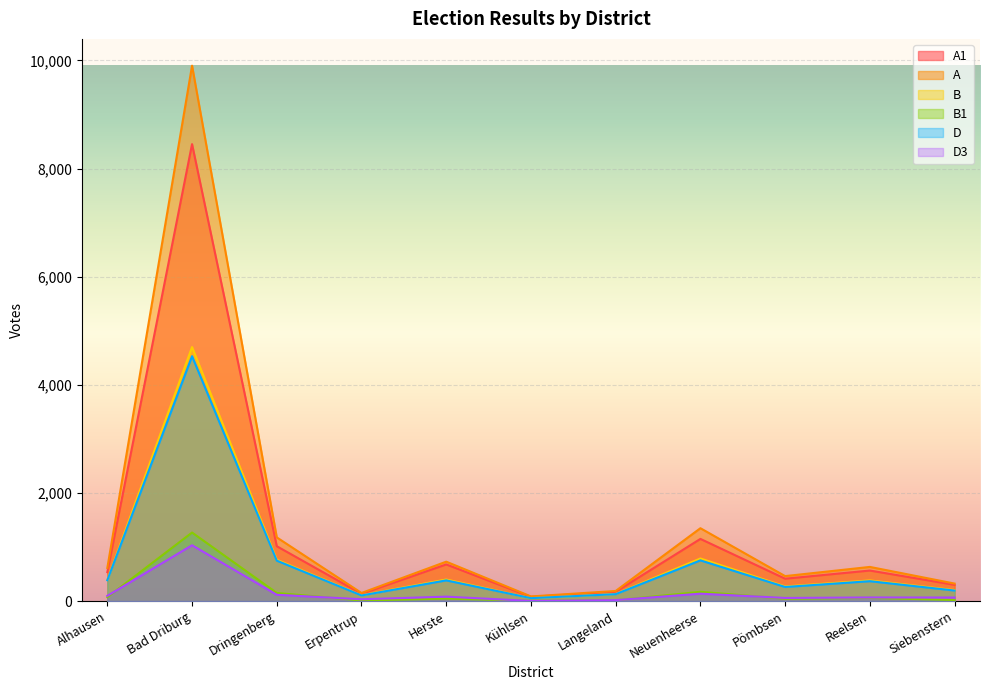

How many intersections are there between D3 and B1?

6